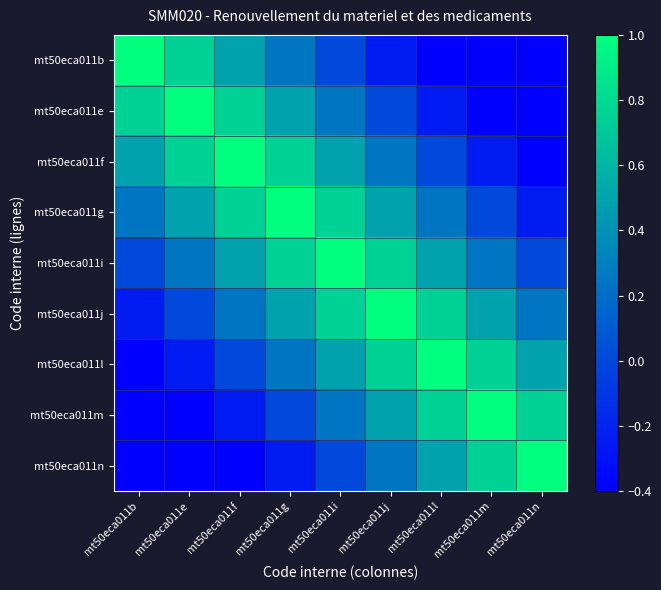

At which category is the sum across all series the highest?

mt50eca011i